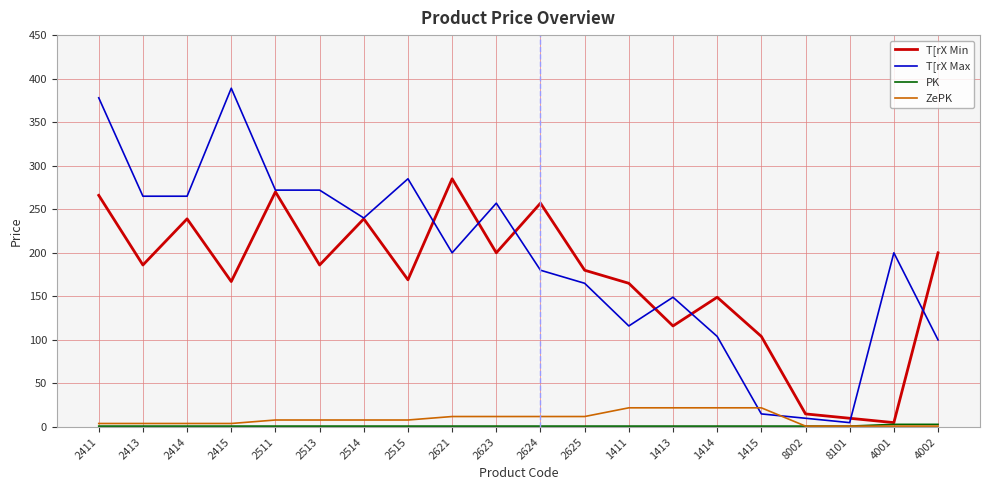

Is it true that T[rX Min equals 186 at 2413?

True